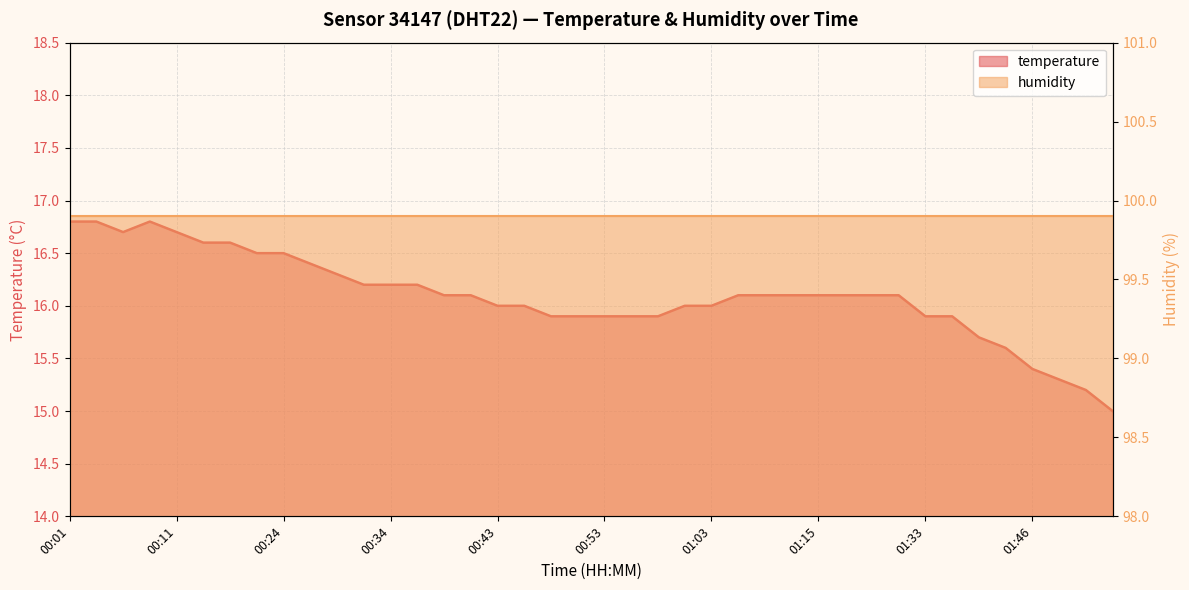

At which category does the data reach its first local valley?

00:06